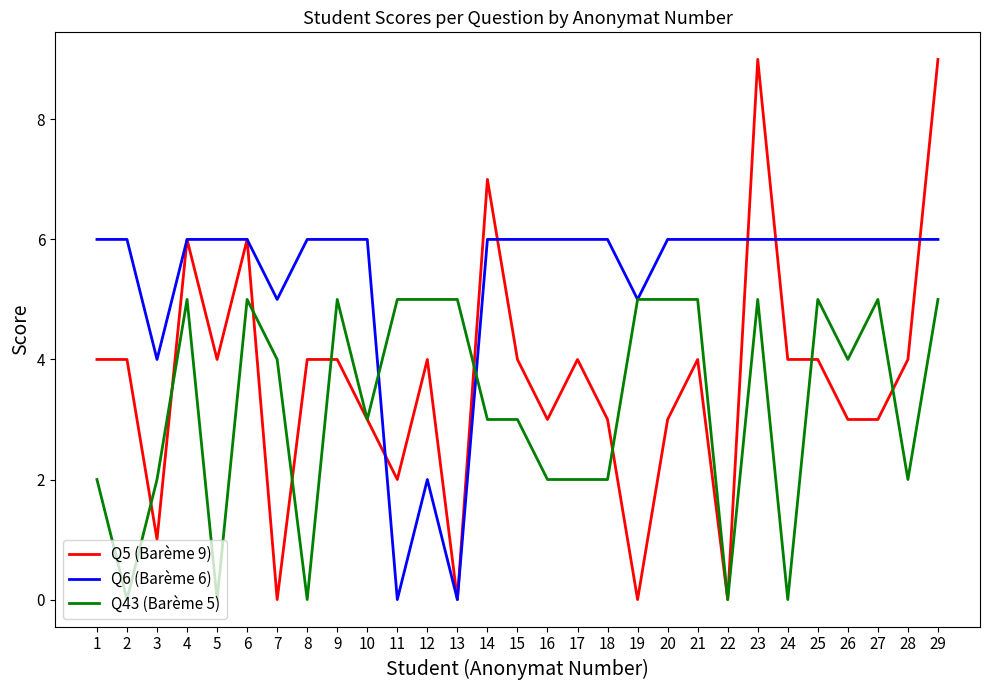

What is the difference between the highest and lowest values at 20?

3